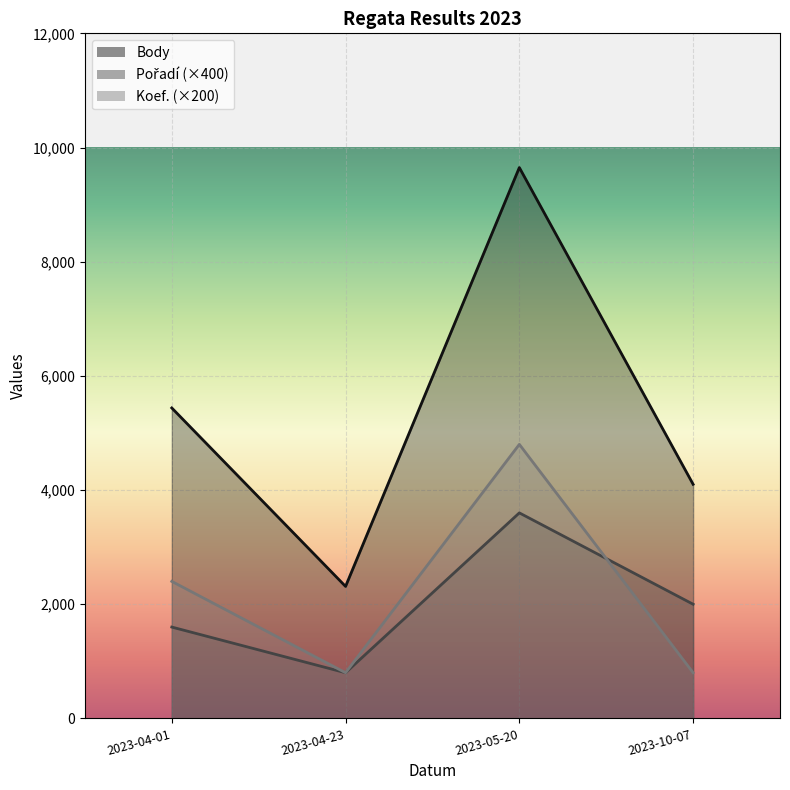

True or false: Pořadí has more than 1 interior local peaks.

False